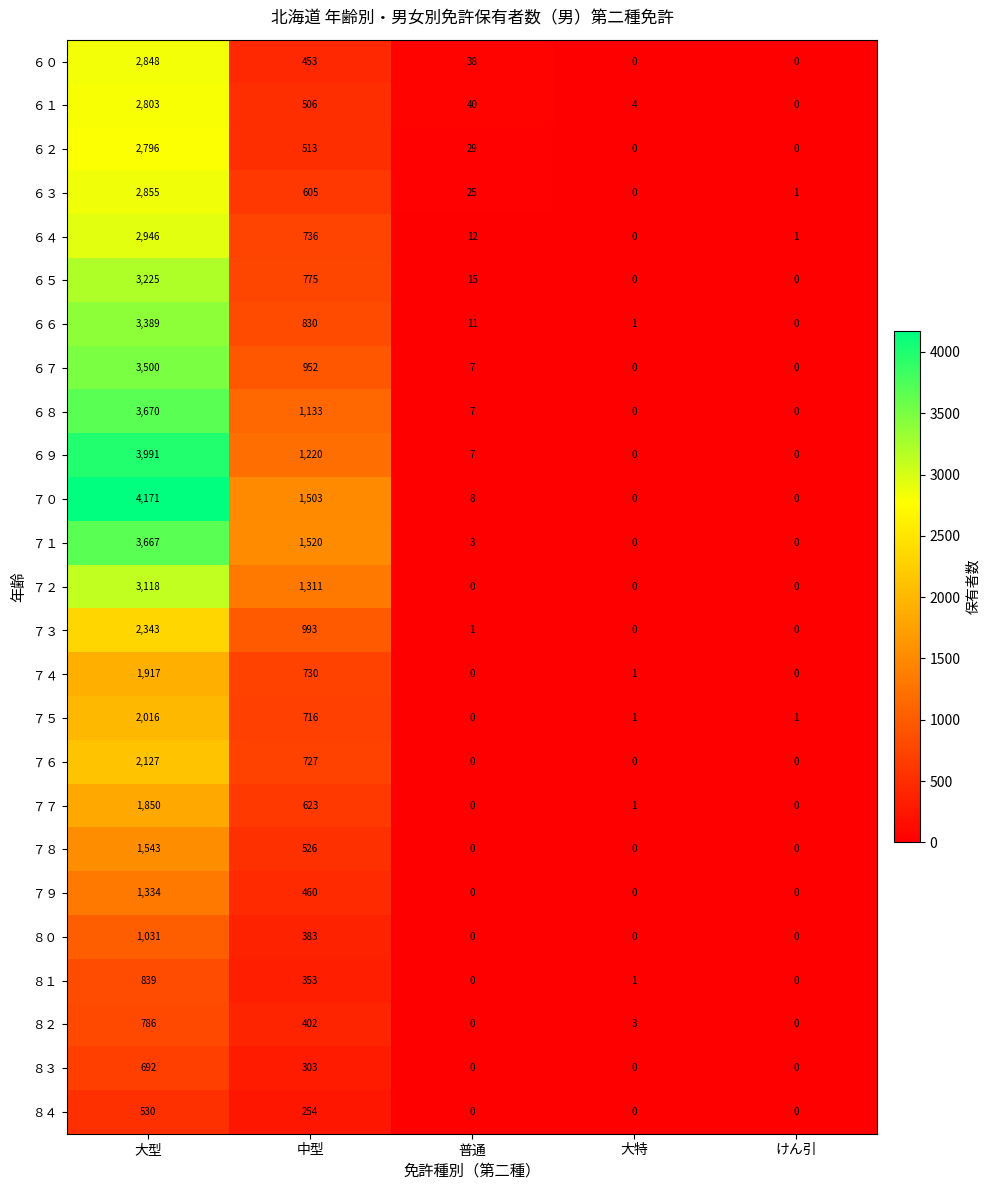

At which label does ７７ first exceed 1?

大型